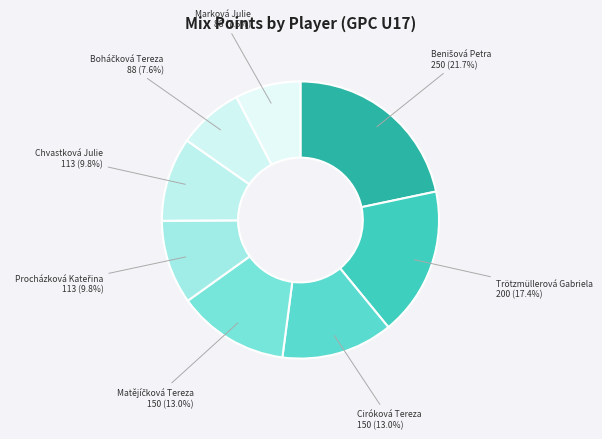

How many segments does this pie chart have?

8